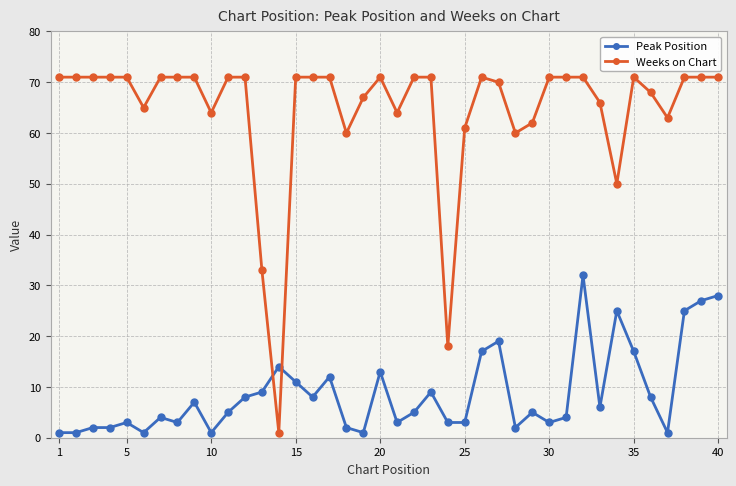

Which series has the largest range (max minus min)?

Weeks on Chart